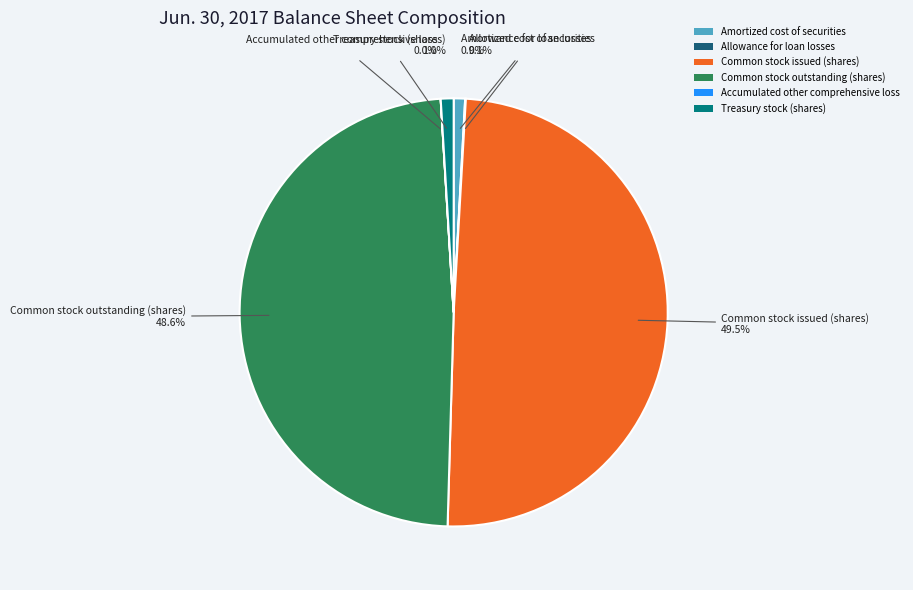

What percentage is NOT represented by Common stock outstanding (shares)?

51.4%